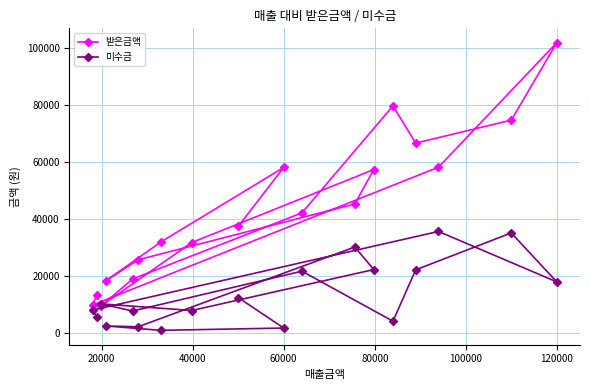

At 60000, list the series in order from largest to smallest.

받은금액, 미수금